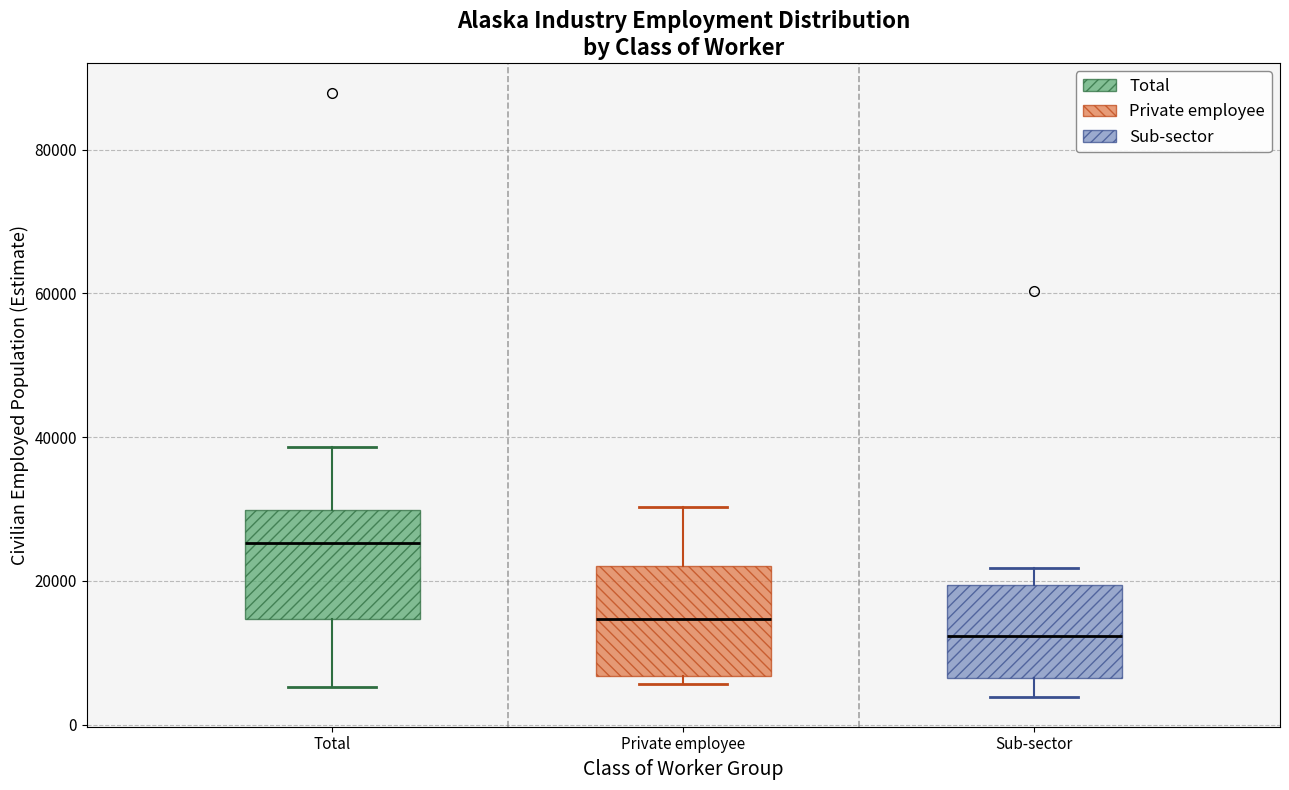

Where does the lower whisker of the box for Total end on the y-axis? The values are not printed on the chart, so give them approximately, as read against the axis.

6000